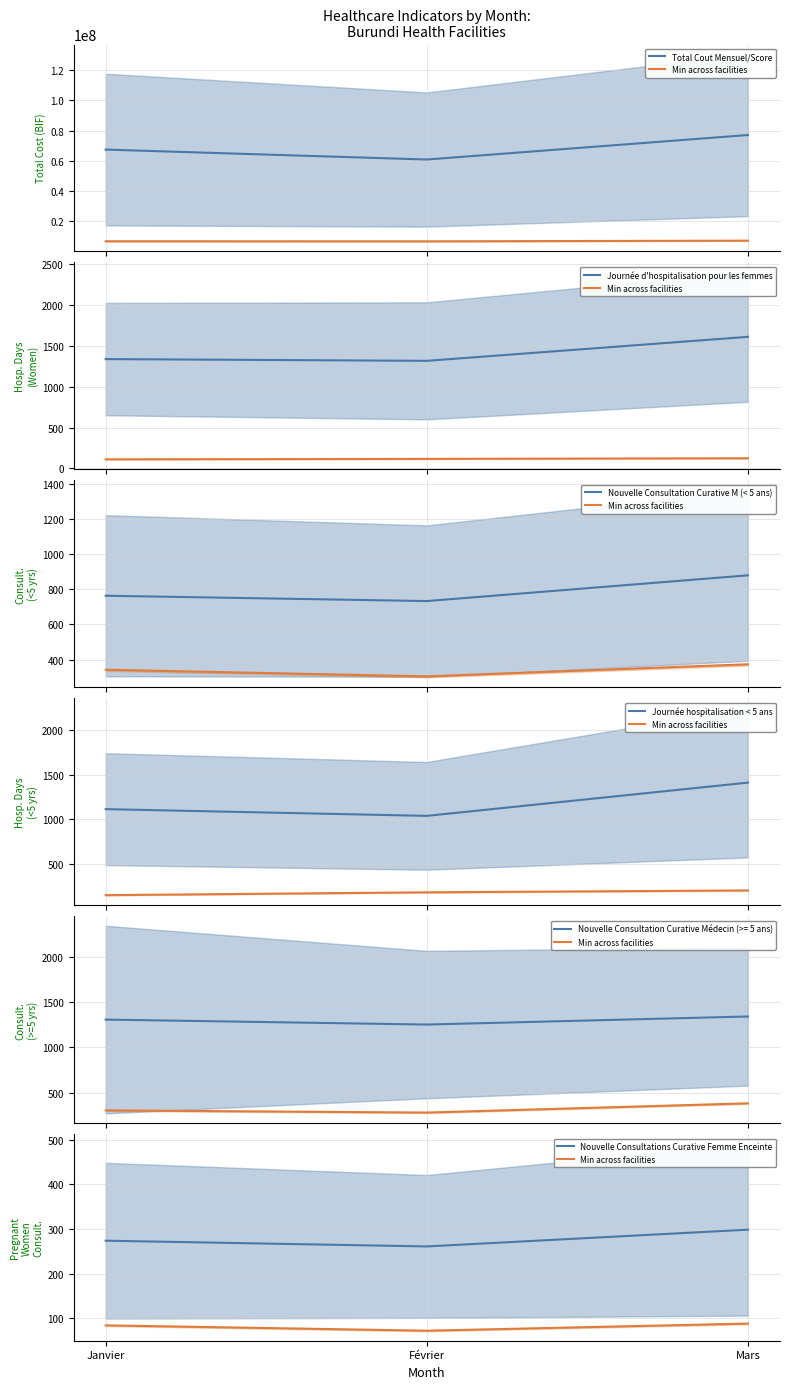

List the labels in order of Total Cout Mensuel/Score value, largest first.

Mars, Janvier, Février